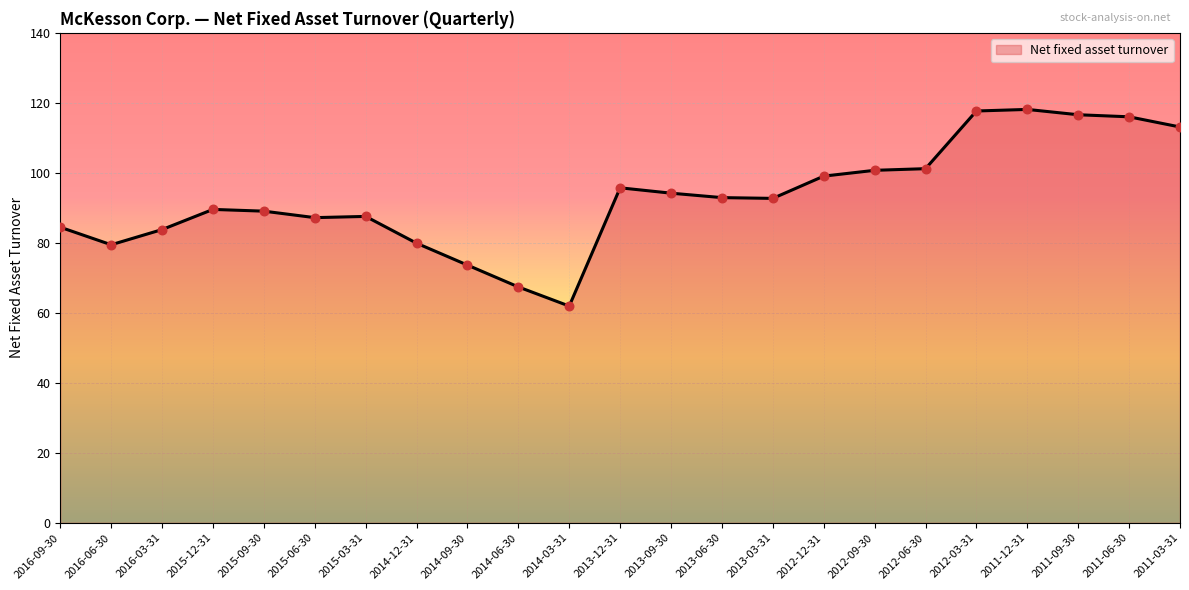

Between 2016-03-31 and 2013-06-30, which is larger?

2013-06-30